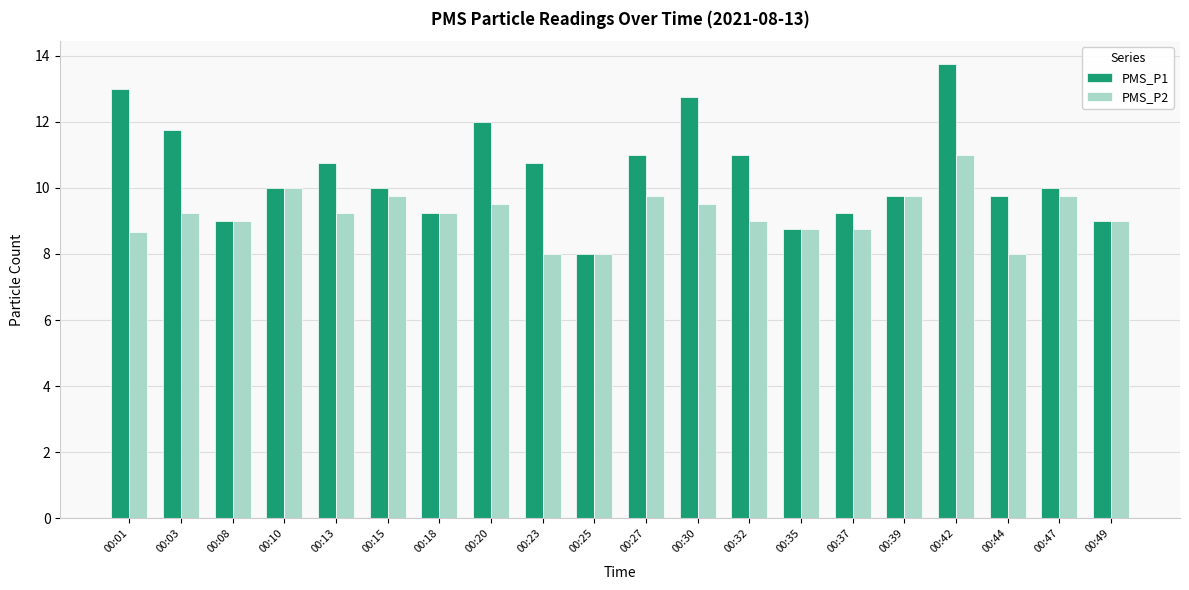

Which series has the widest spread of values?

PMS_P1